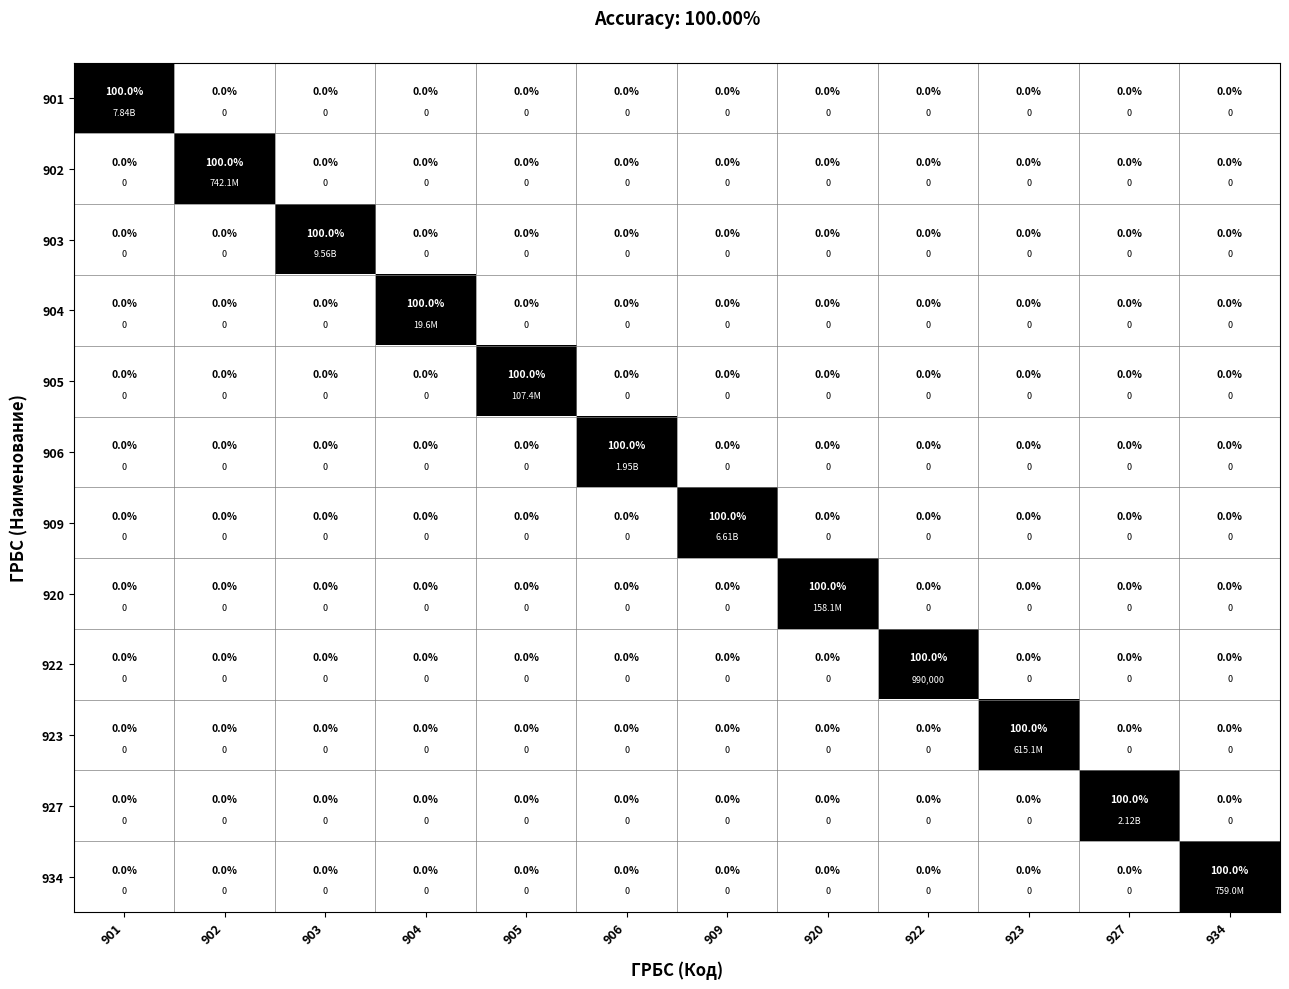

Where is 920 nearest to the value 50?

901